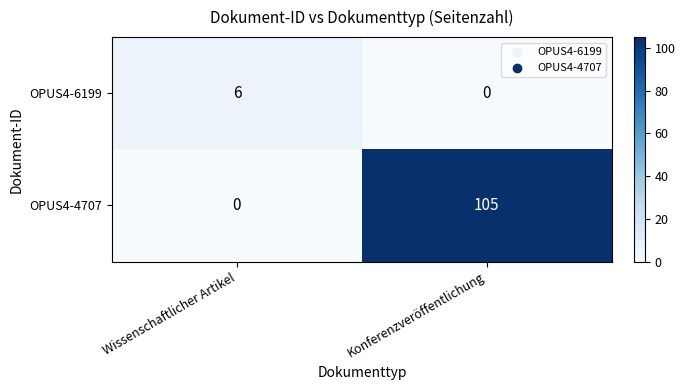

True or false: OPUS4-4707 has a value of 72 at Wissenschaftlicher Artikel.

False